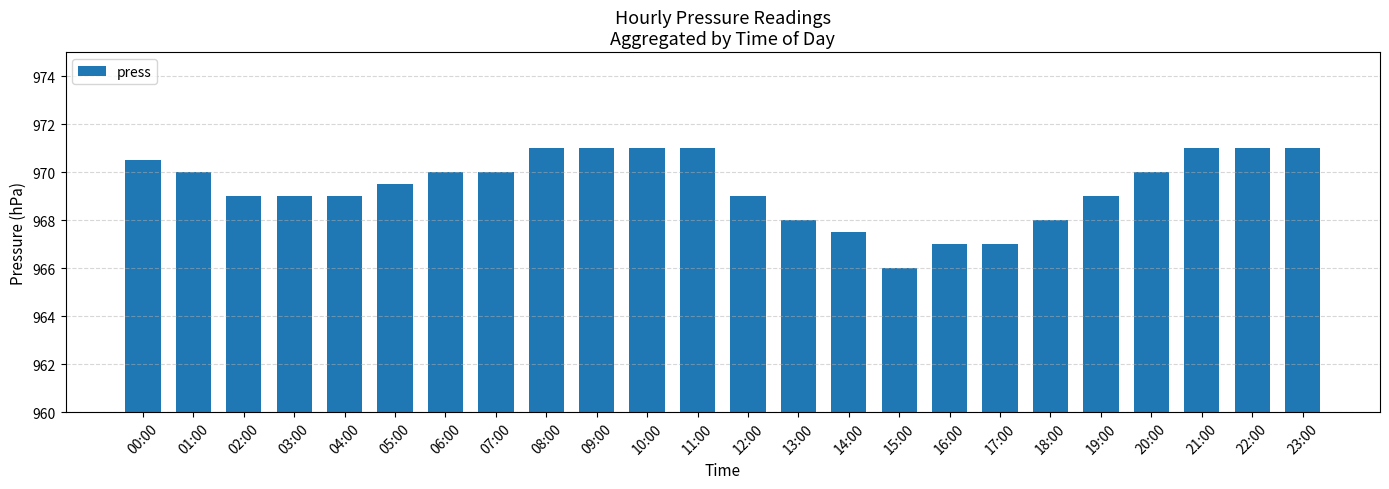

What is the ratio of the value at 12:00 to the value at 14:00?

1.0